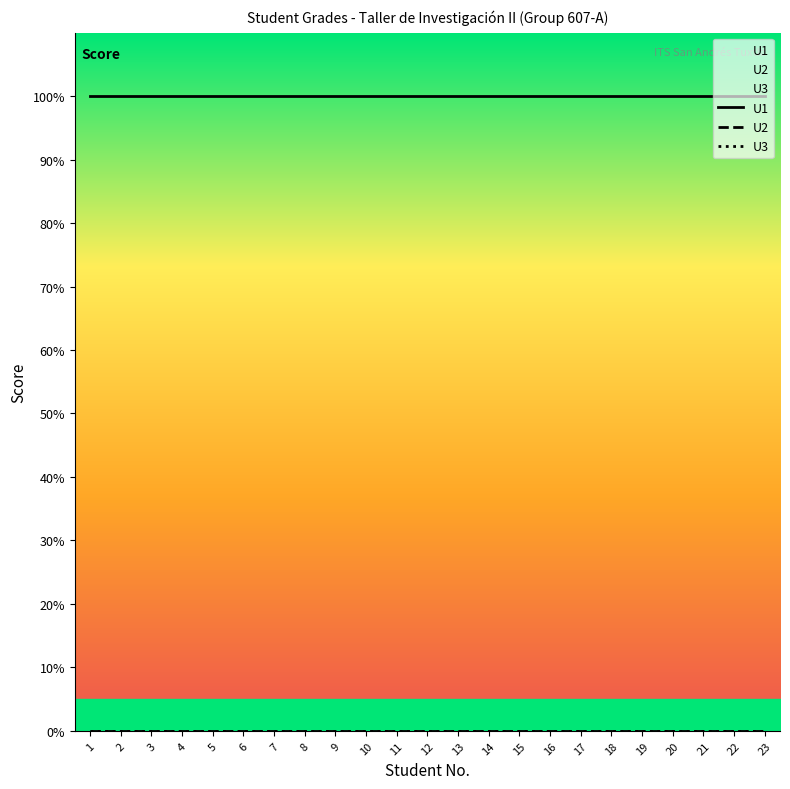

Reading left to right, transcribe all the data shown in this chart.

U1: 1=100	2=100	3=100	4=100	5=100	6=100	7=100	8=100	9=100	10=100	11=100	12=100	13=100	14=100	15=100	16=100	17=100	18=100	19=100	20=100	21=100	22=100	23=100
U2: 1=0	2=0	3=0	4=0	5=0	6=0	7=0	8=0	9=0	10=0	11=0	12=0	13=0	14=0	15=0	16=0	17=0	18=0	19=0	20=0	21=0	22=0	23=0
U3: 1=0	2=0	3=0	4=0	5=0	6=0	7=0	8=0	9=0	10=0	11=0	12=0	13=0	14=0	15=0	16=0	17=0	18=0	19=0	20=0	21=0	22=0	23=0